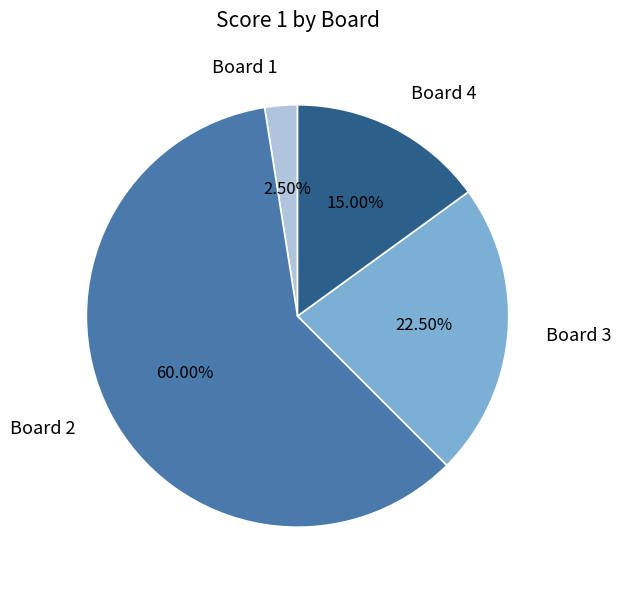

How many slices are in this pie chart?

4